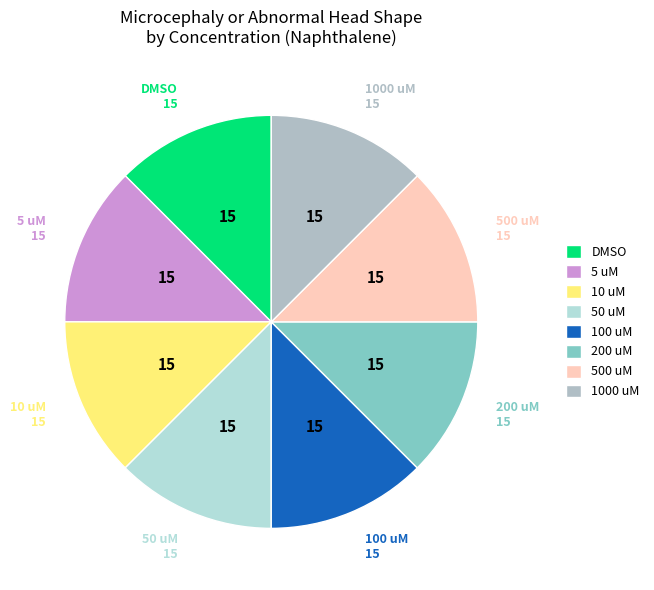

Is there any slice that represents more than half of the pie?

No